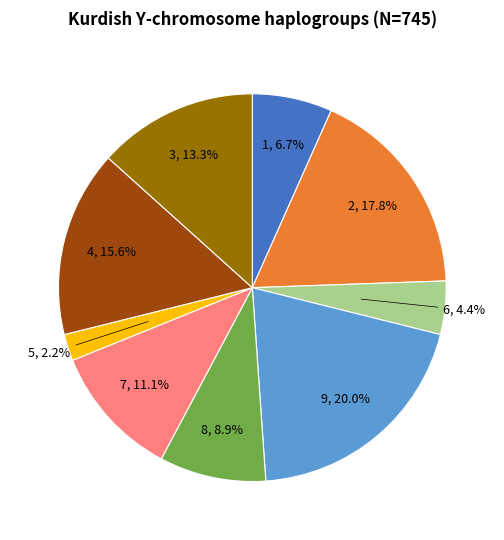

What portion of the pie excludes 3?

86.7%